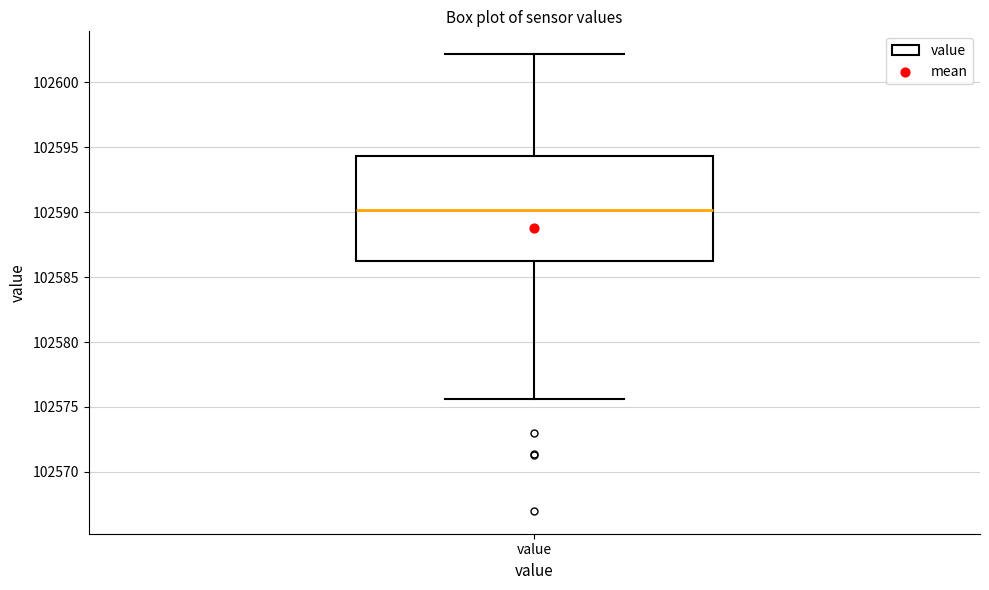

Where is the upper edge of the box for value on the y-axis? The values are not printed on the chart, so give them approximately, as read against the axis.

102594.5